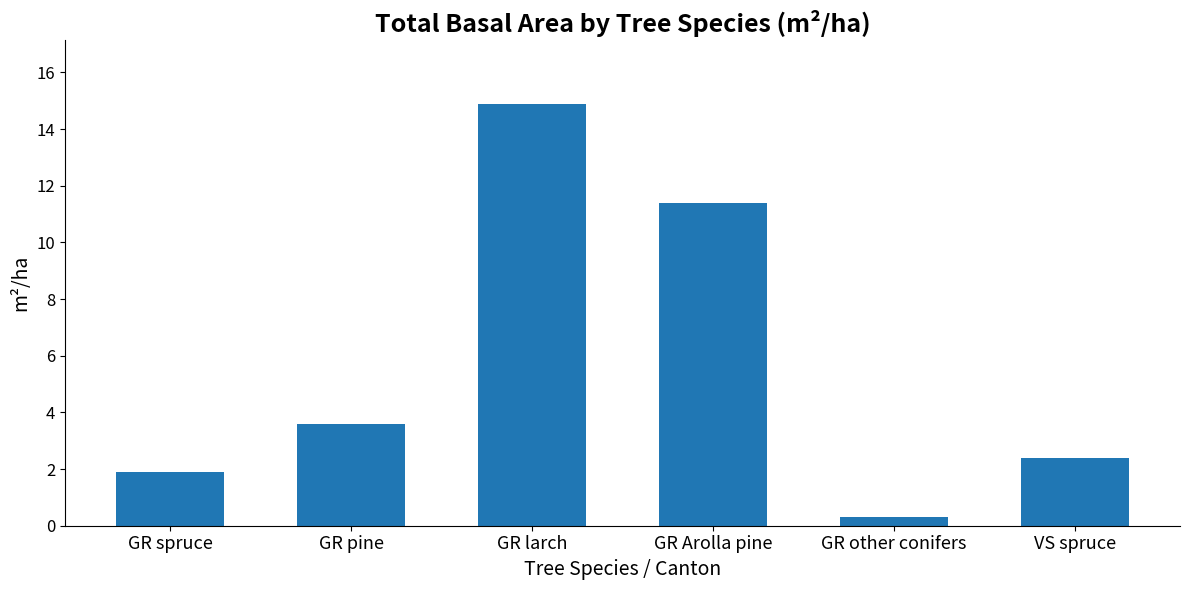

What is the minimum value shown in the chart?

0.3